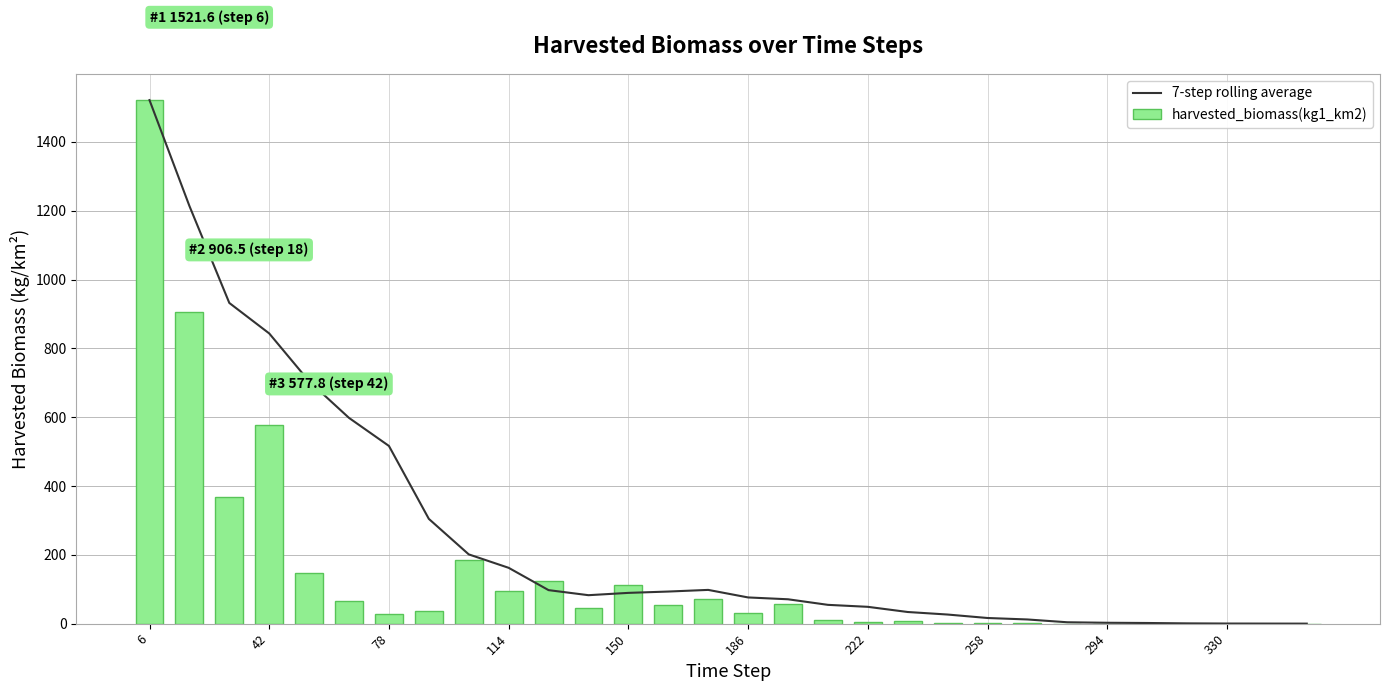

What is the average value of the 7-step rolling average series?

260.4